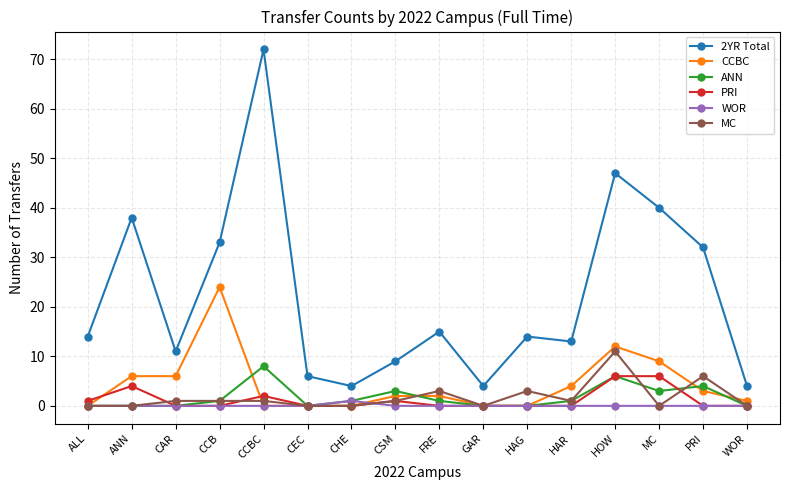

What is the highest value of the MC series?

11